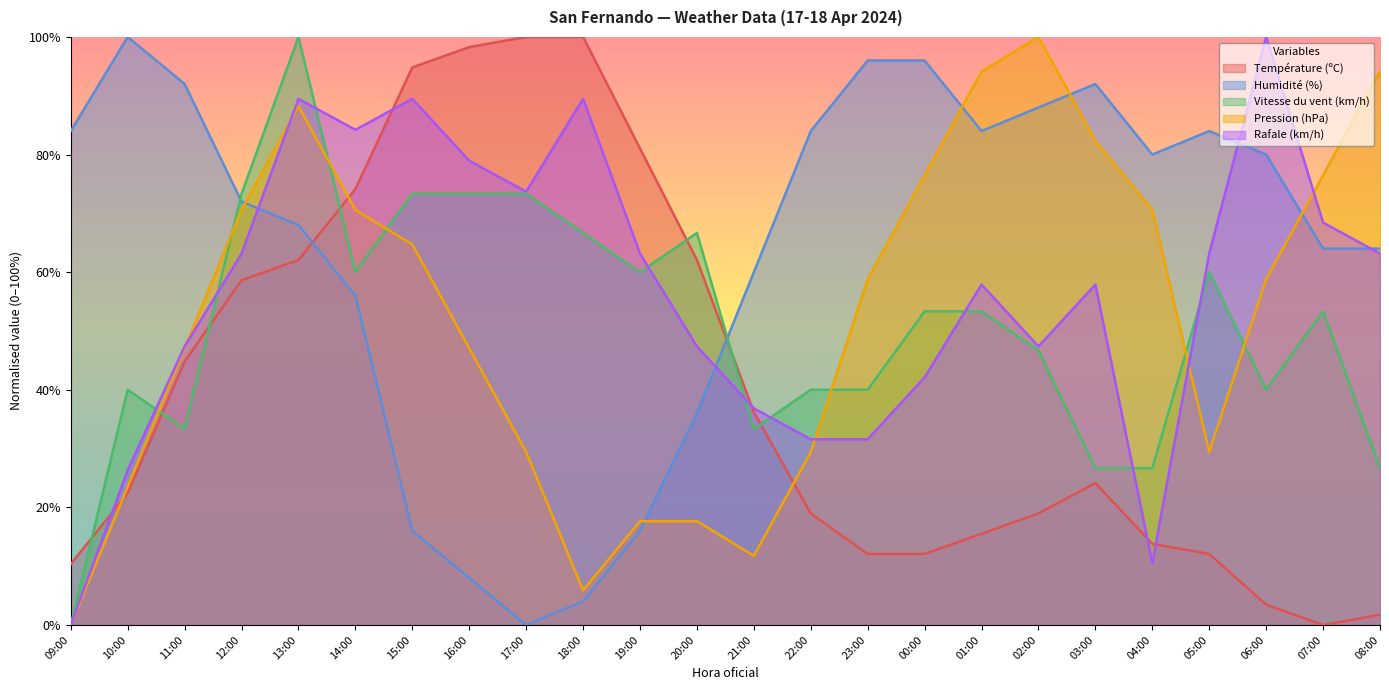

At which category is the sum across all series the highest?

13:00